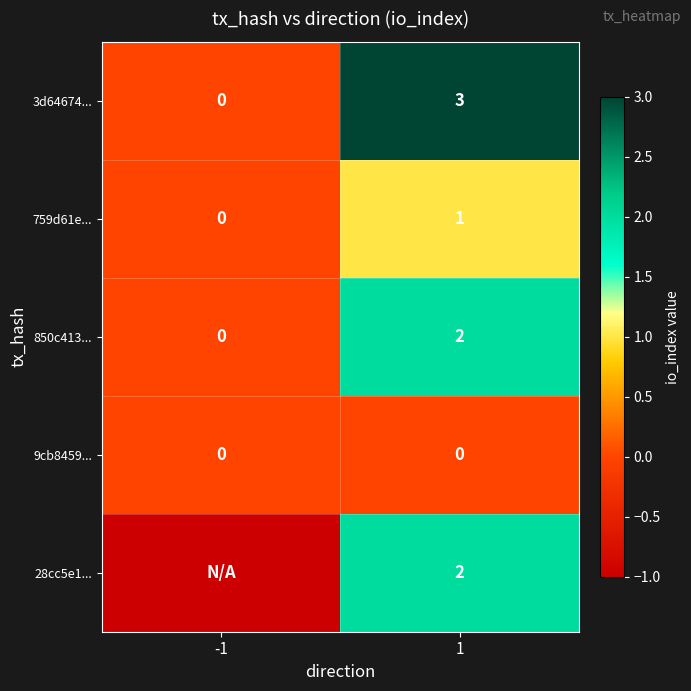

How many series are shown in this chart?

5